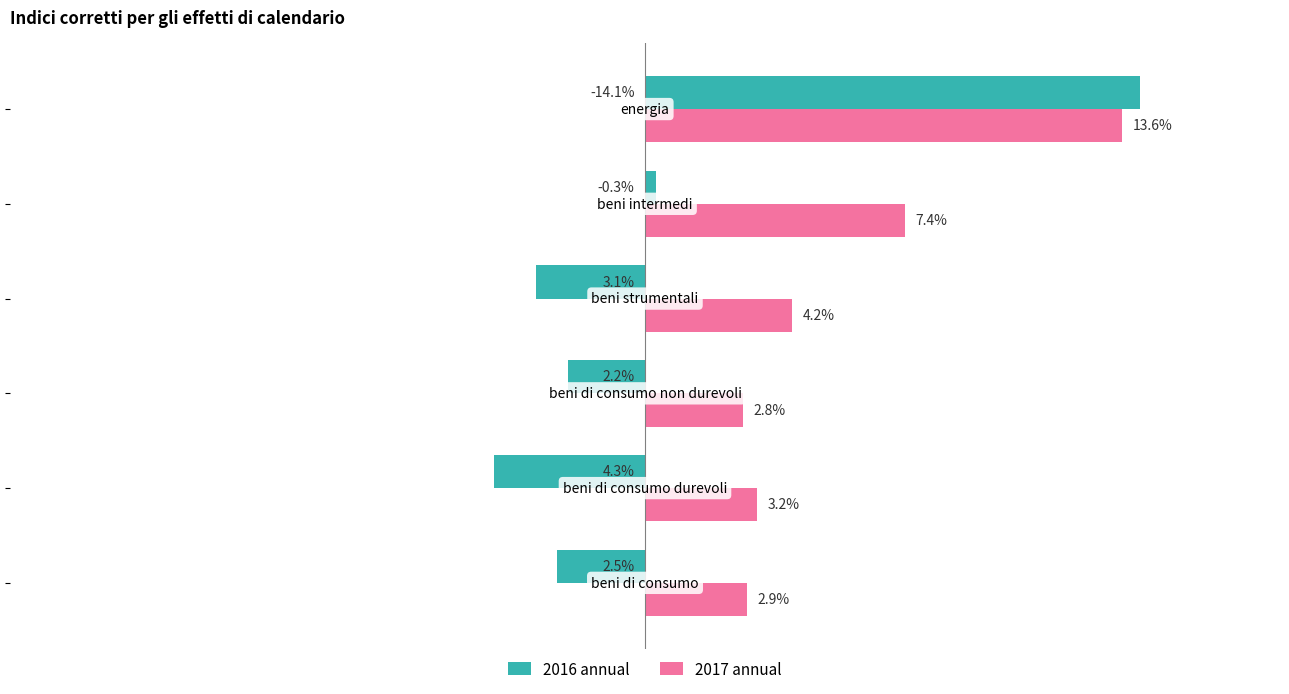

Which series has the largest range (max minus min)?

2016 annual